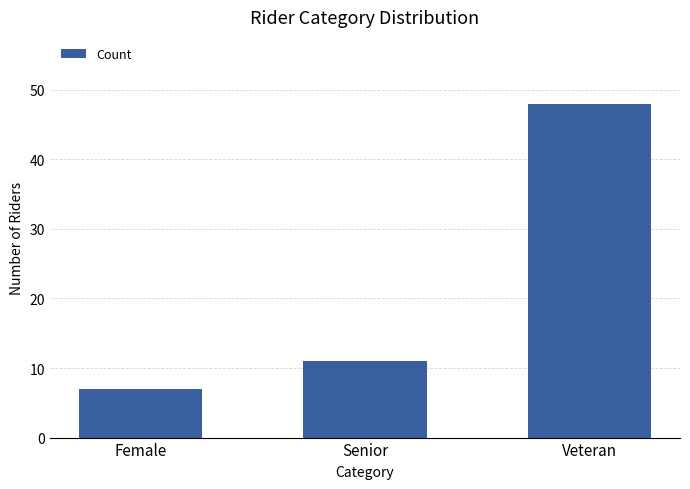

Approximately how many times larger is the value at Veteran compared to Female?

6.9